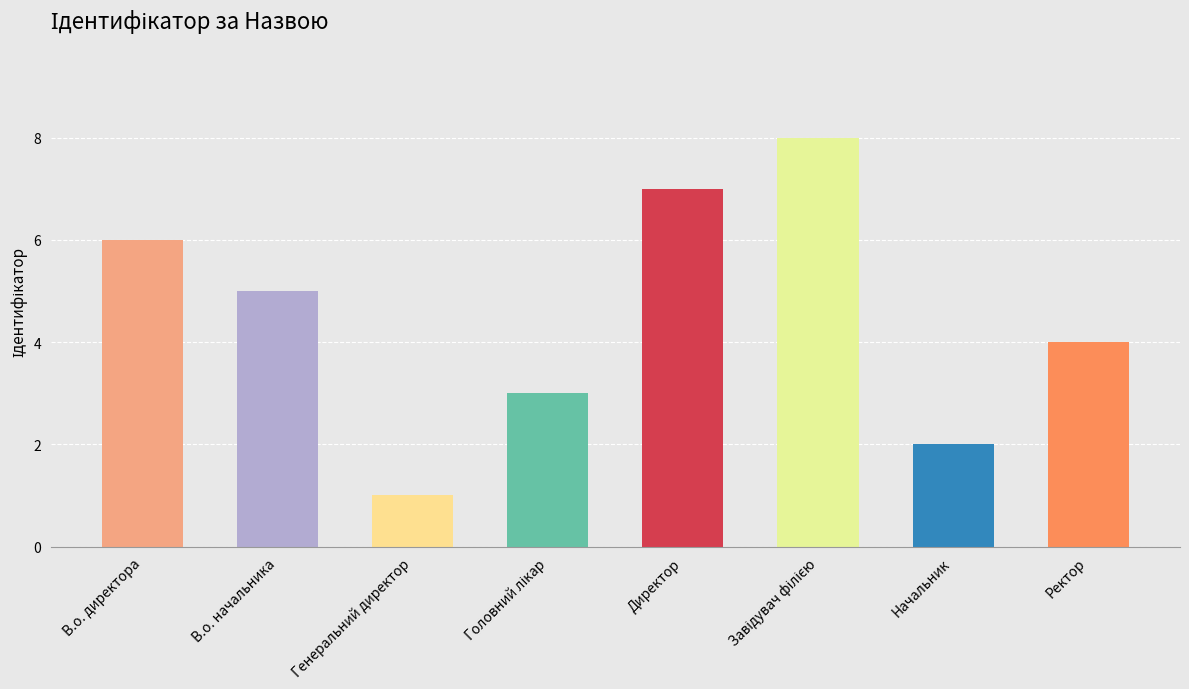

Which has a higher value, В.о. директора or Ректор?

В.о. директора